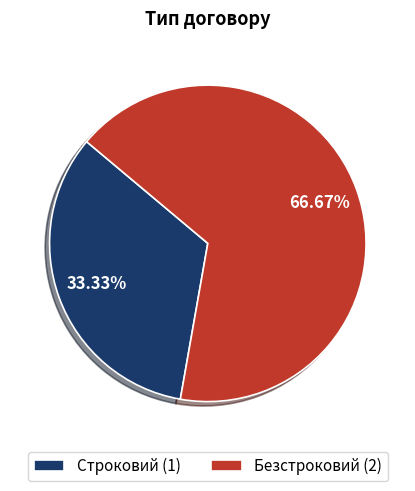

What portion of the pie excludes Строковий?

66.7%